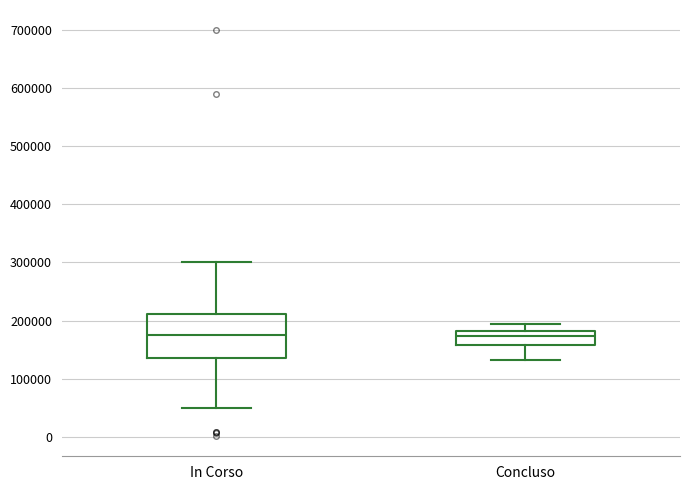

Reading left to right, transcribe this box plot: for each box, give where its median line is, the range the box spans, and where its two whiskers end, as read against the y-axis. The values are not printed on the chart, so give them approximately, as read against the axis.

In Corso: median 170000, box 130000 to 210000, whiskers 50000 to 300000
Concluso: median 170000, box 160000 to 180000, whiskers 130000 to 190000